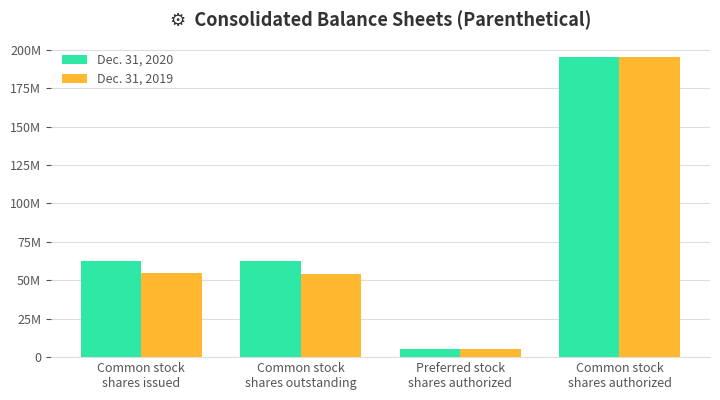

What are all the series names shown in the legend?

Dec. 31, 2020, Dec. 31, 2019